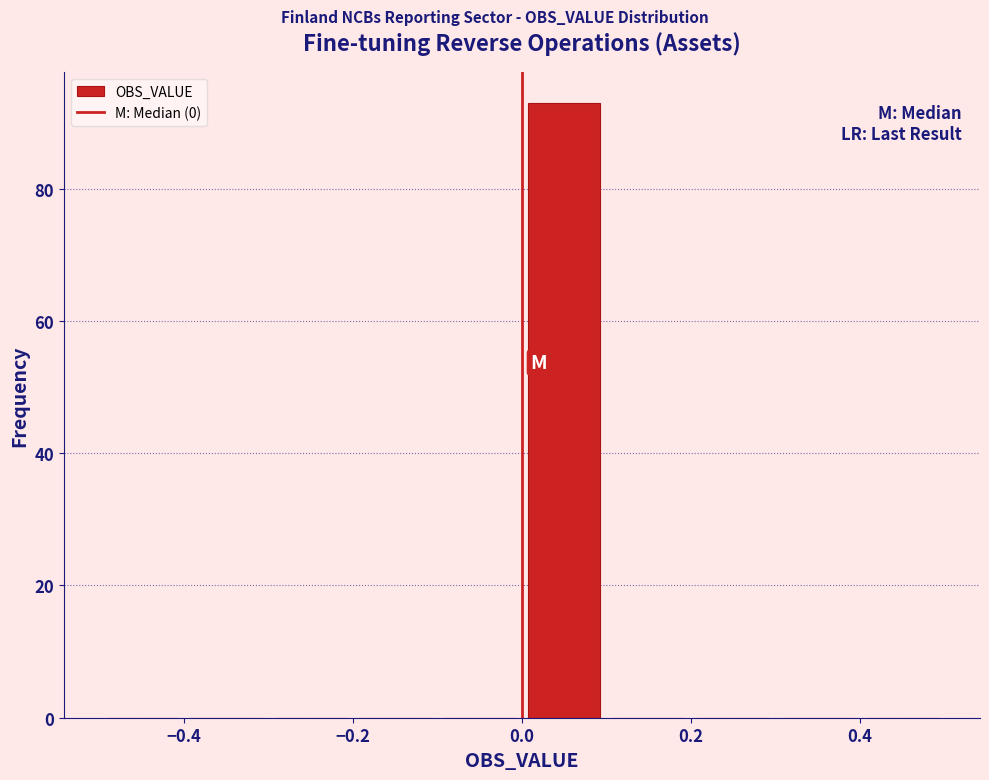

Which range on the x-axis has the tallest bar?

0.0 to 0.1